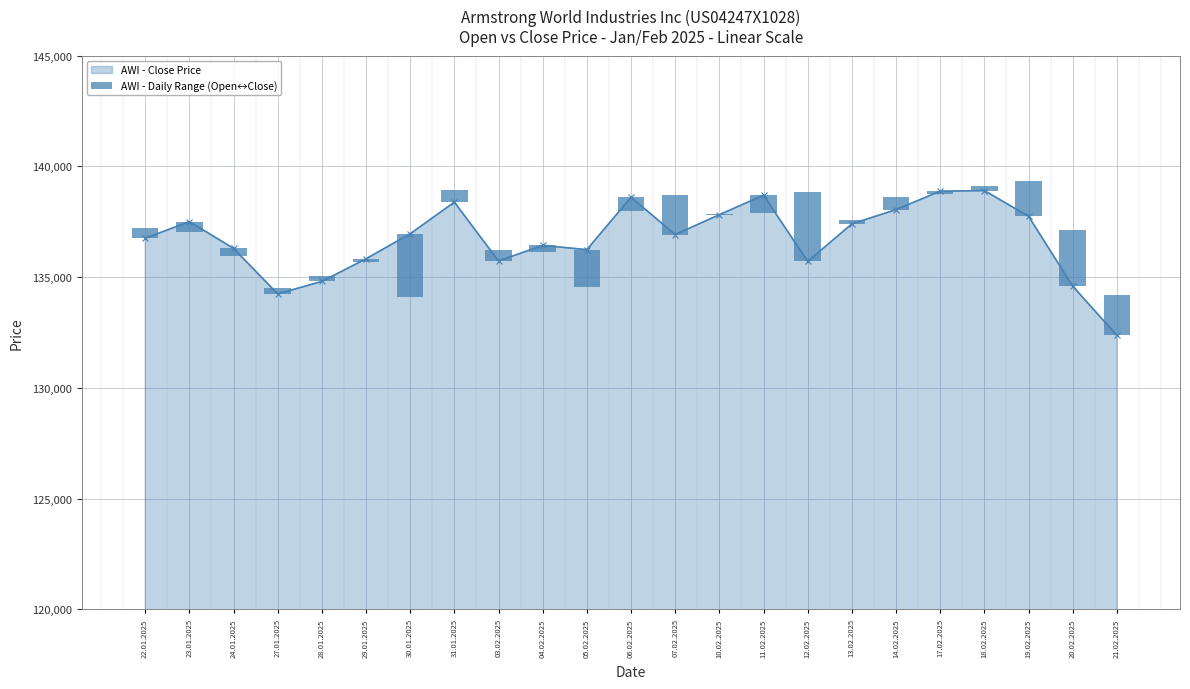

What is the value of the AWI - Close Price point at the 10th from the left?

136432